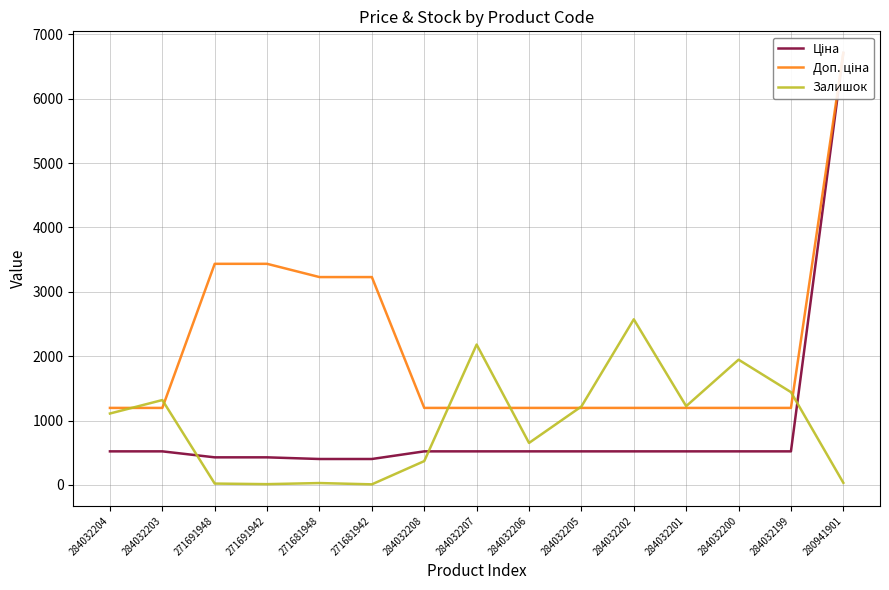

What is the average value of the Залишок series?

943